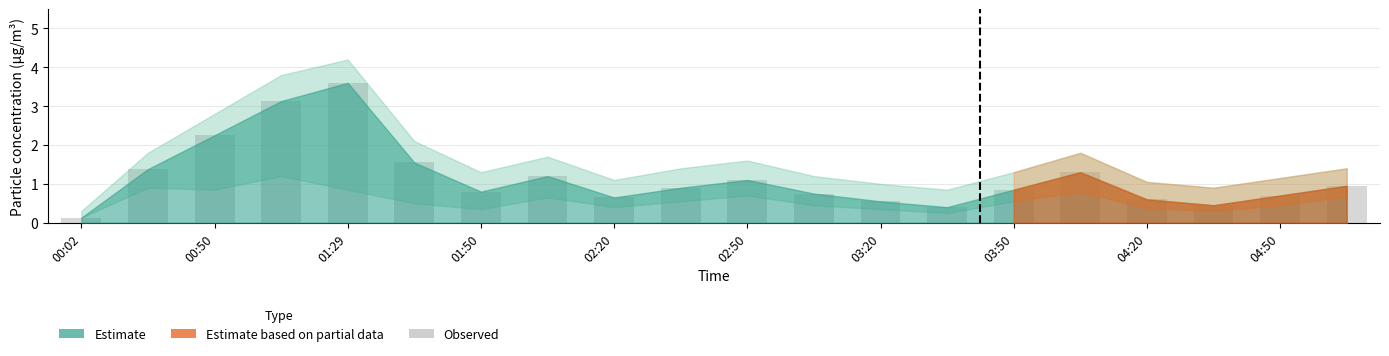

What is the greatest value displayed?

3.6